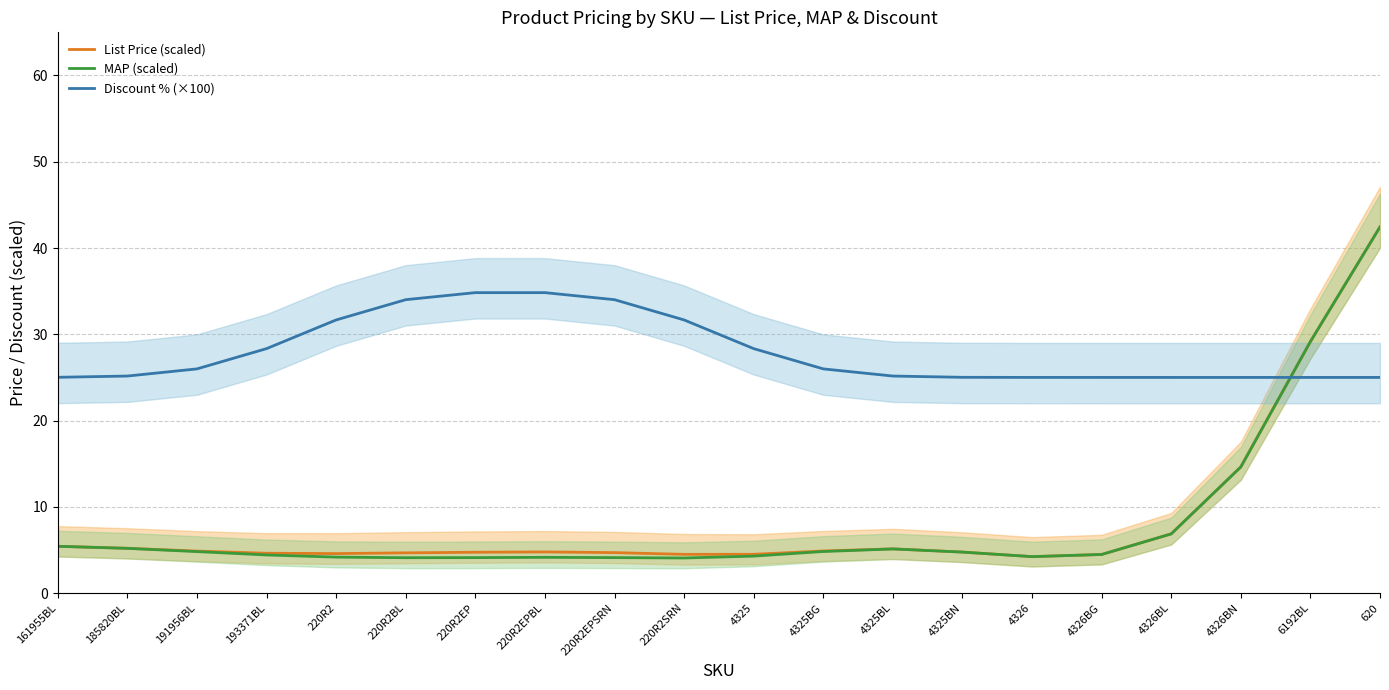

List the series in order of their peak value, lowest first.

Discount % (×100), MAP (scaled), List Price (scaled)